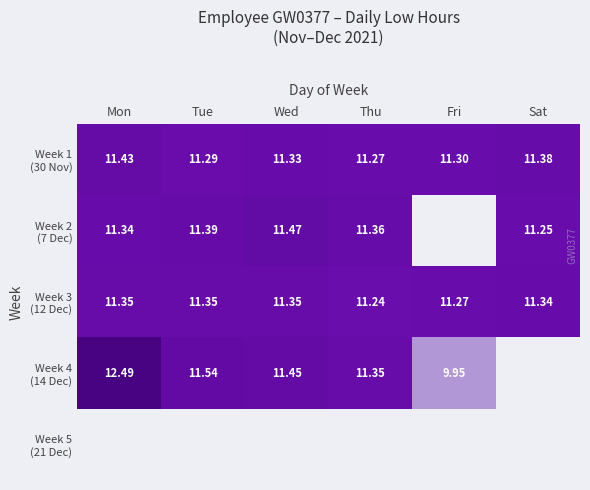

The Week 2 (7 Dec) series shows 2.8 at Thu. True or false?

False